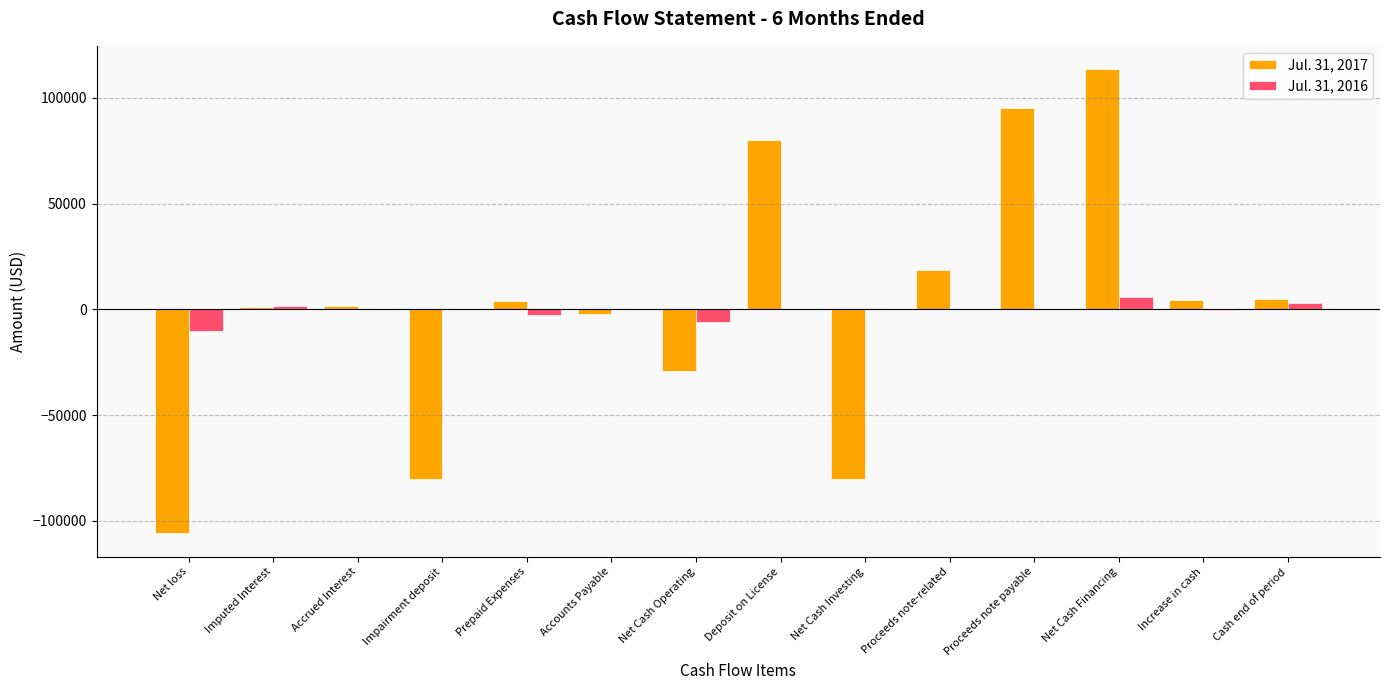

Between Net loss and Proceeds note payable, which series saw the biggest shift?

Jul. 31, 2017